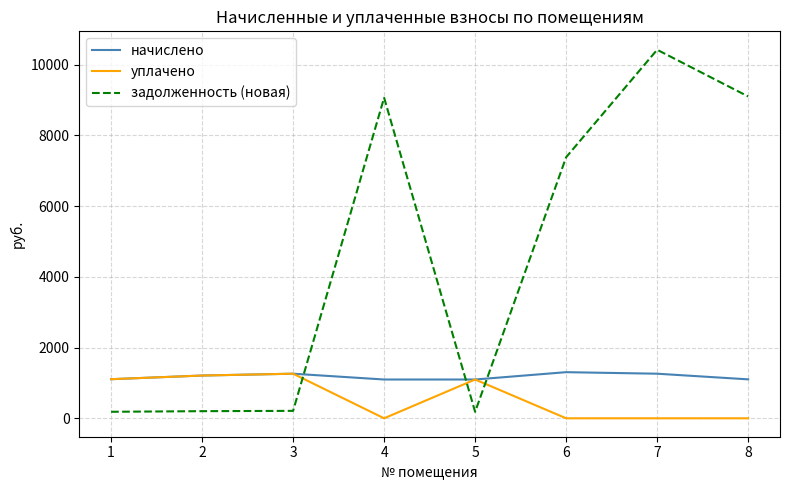

What is the highest value of the задолженность (новая) series?

10425.3